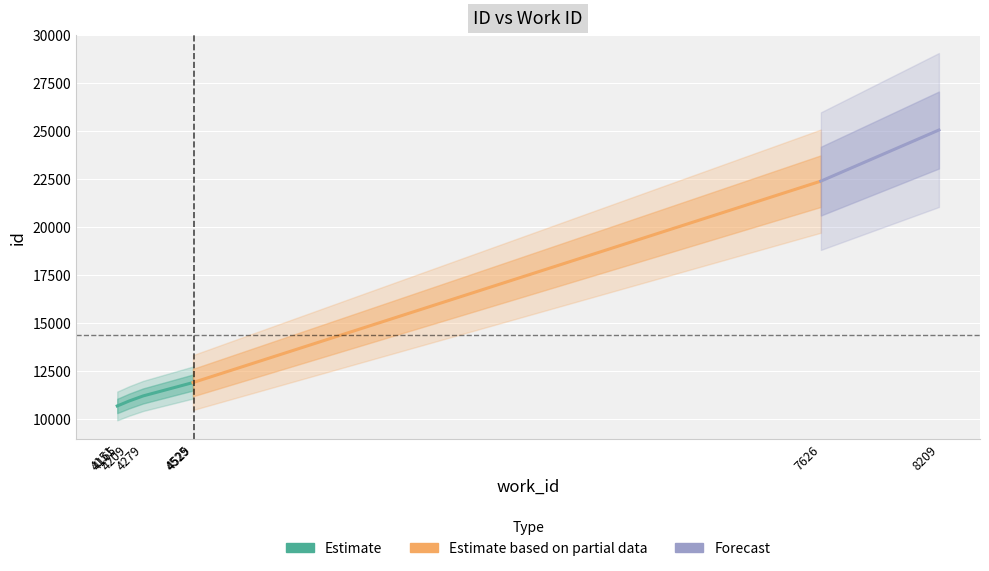

Which has a higher value, 4529 or 4525?

4529